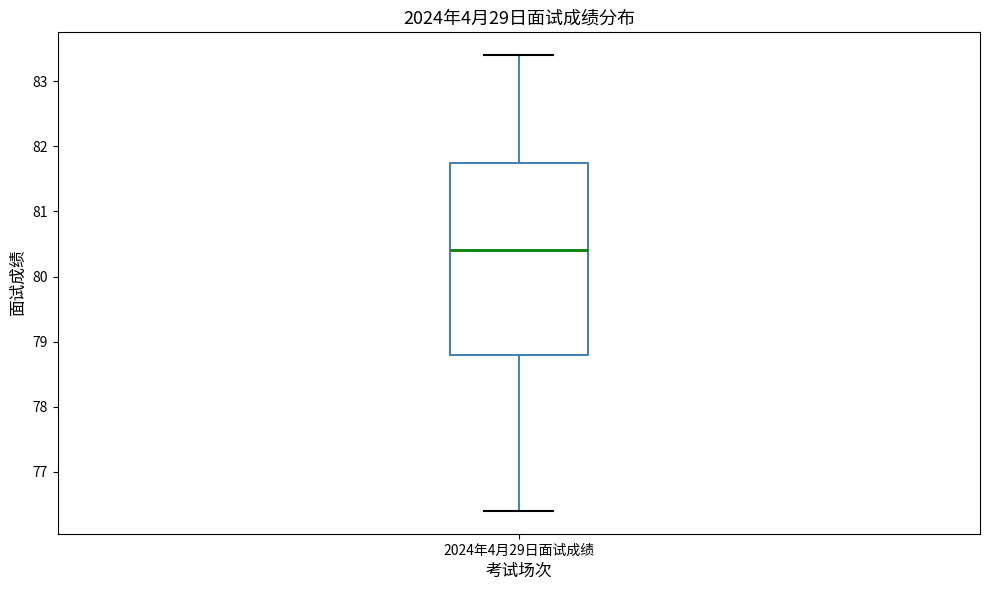

Where does the lower whisker of the box for 2024年4月29日面试成绩 end on the y-axis? The values are not printed on the chart, so give them approximately, as read against the axis.

76.4